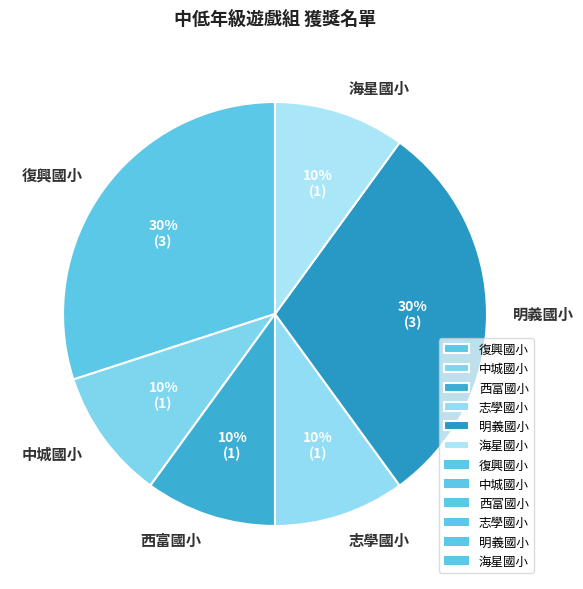

To the nearest percent, what portion does 西富國小 represent?

10%